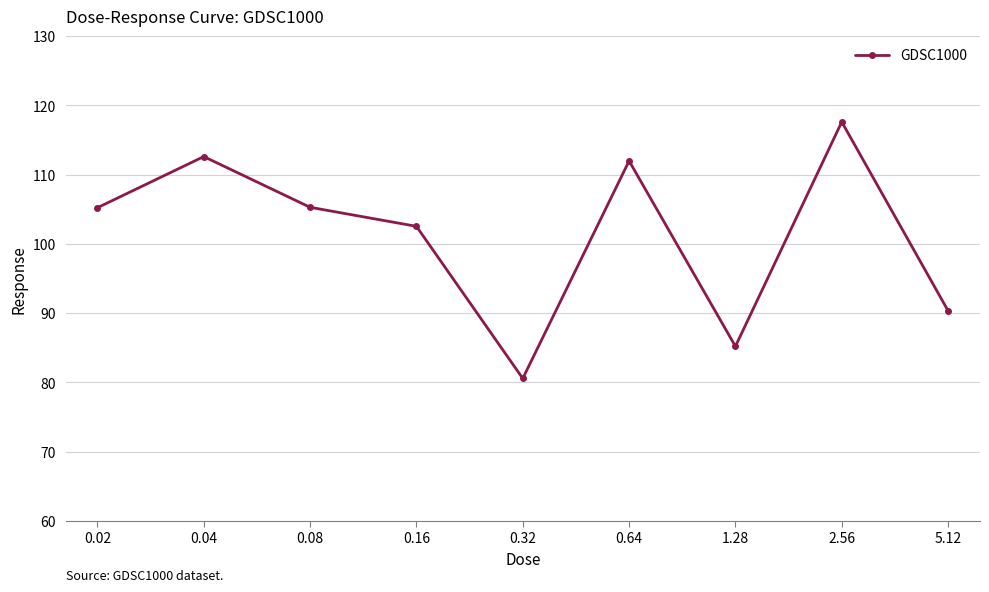

What is the difference between the values at 5.12 and 0.64?

21.7